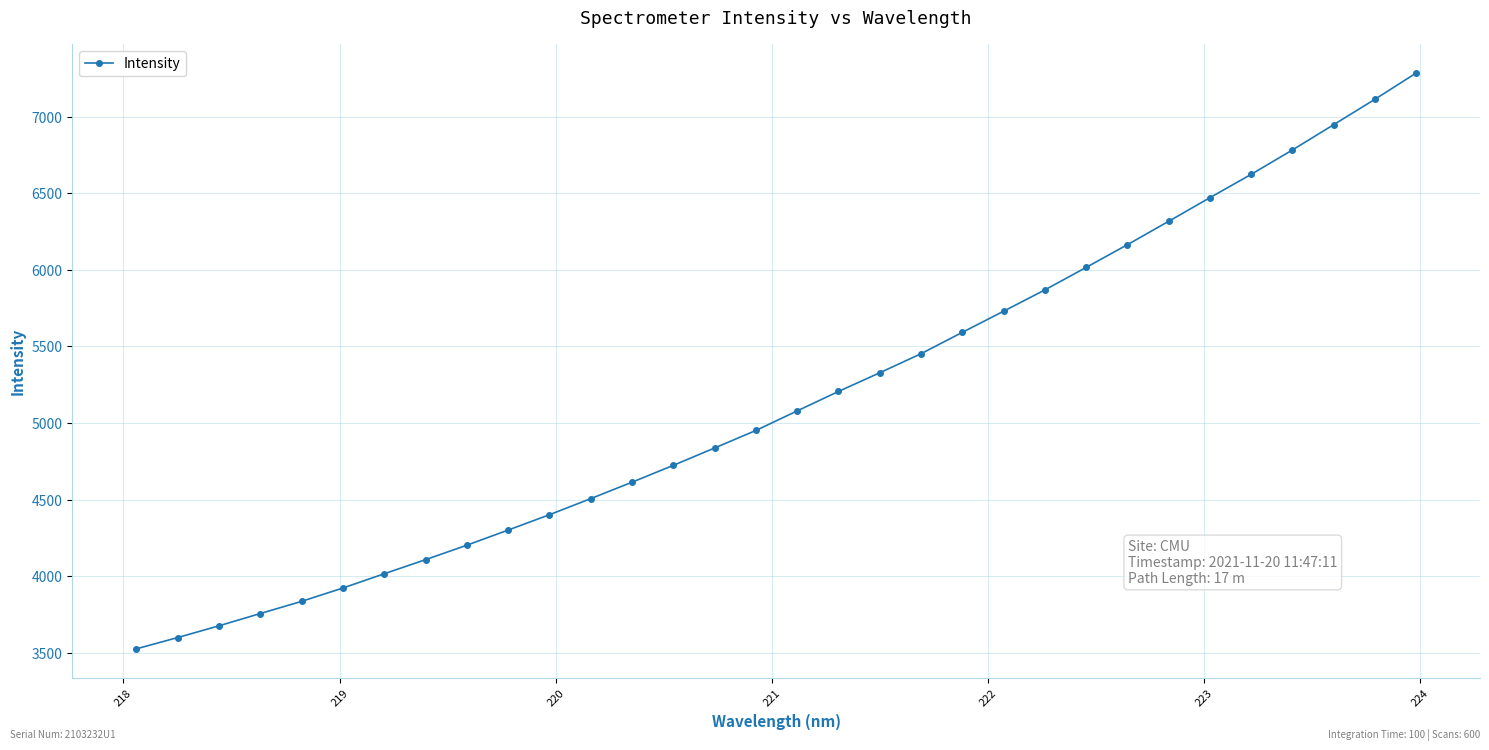

What is the smallest value displayed?

3525.4